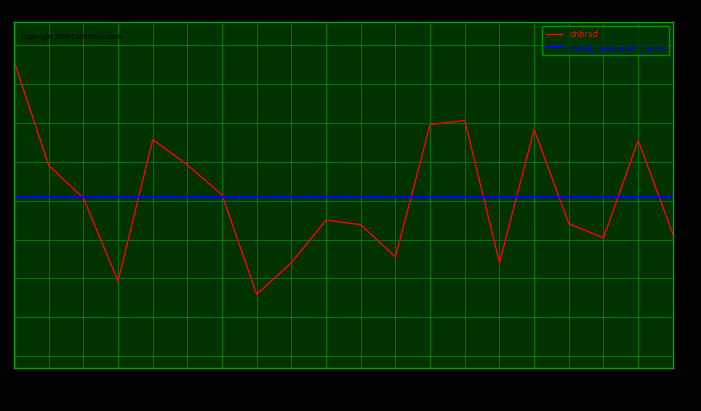

Reading left to right, extract all data points from this chart.

9.6	6.9	6.1	3.9	7.6	6.9	6.2	3.6	4.4	5.5	5.4	4.6	8.0	8.1	4.4	7.8	5.4	5.0	7.6	5.1